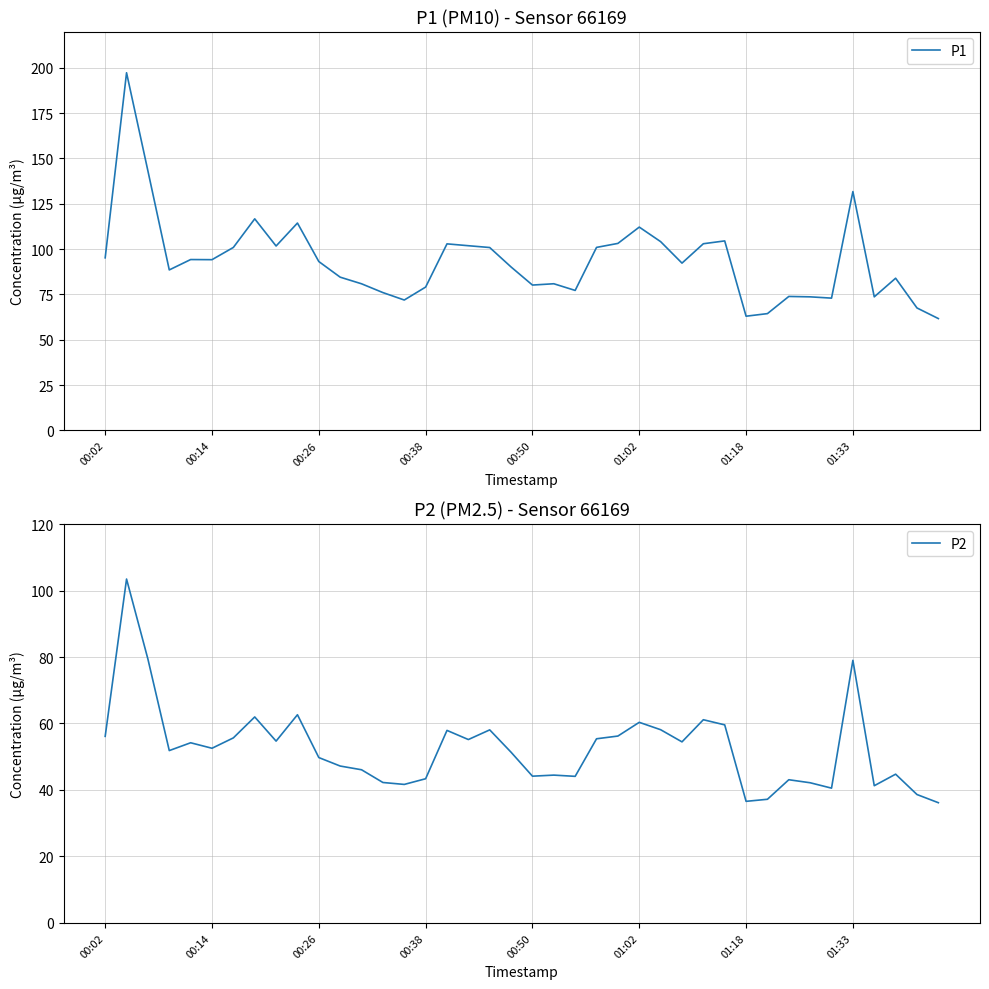

True or false: P2 and P1 intersect in this chart.

False